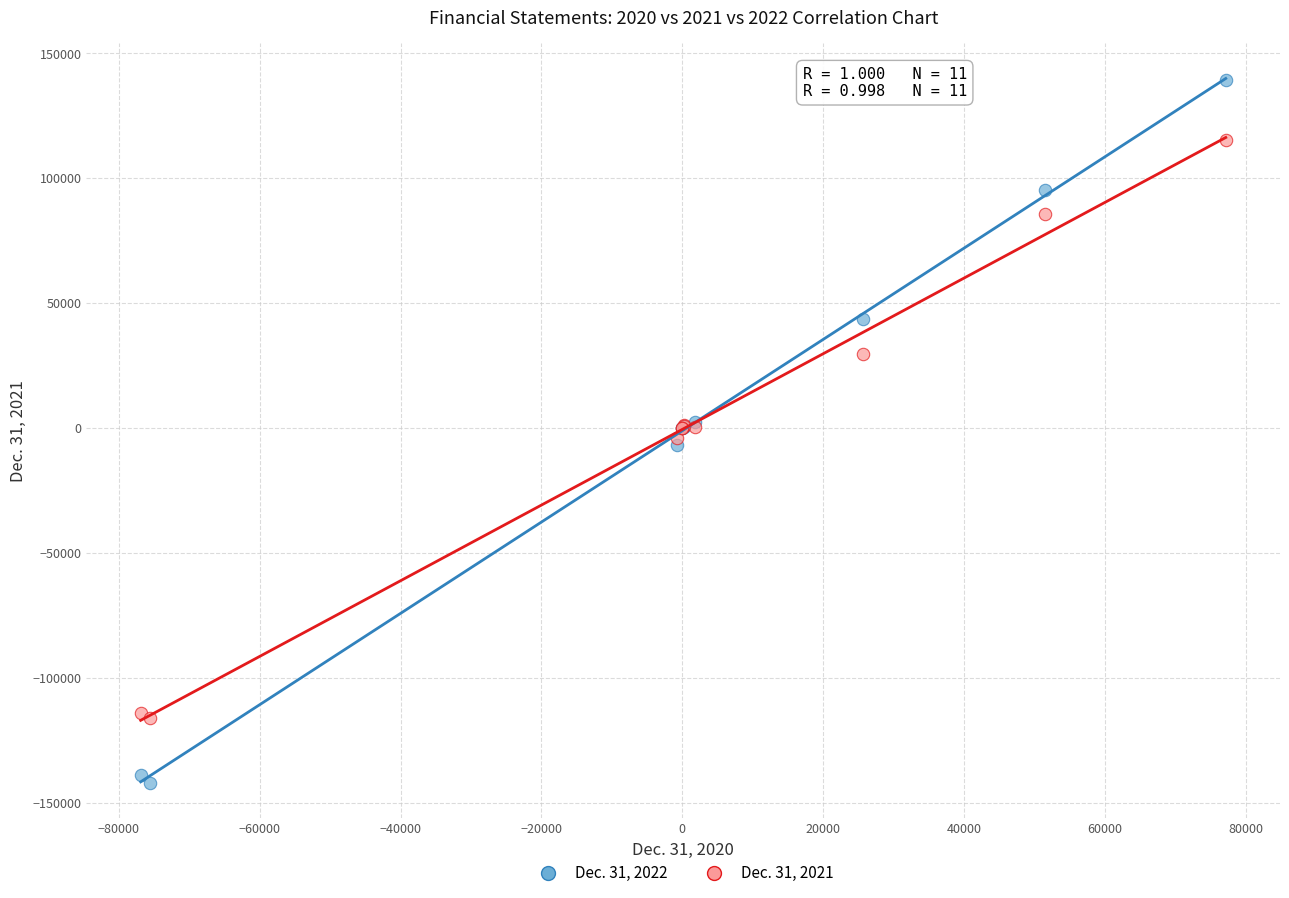

What is the X range (max minus min) for the scatter plot?

154079.0